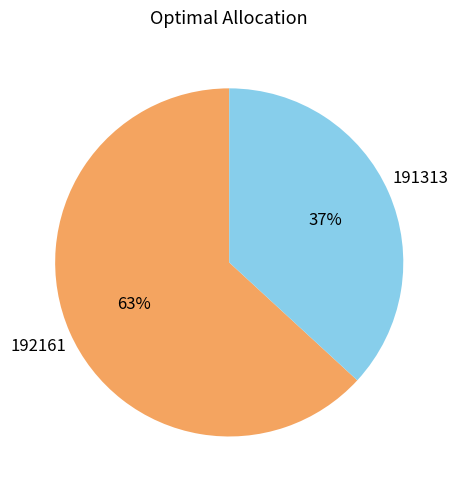

Which has a higher value, 191313 or 192161?

192161